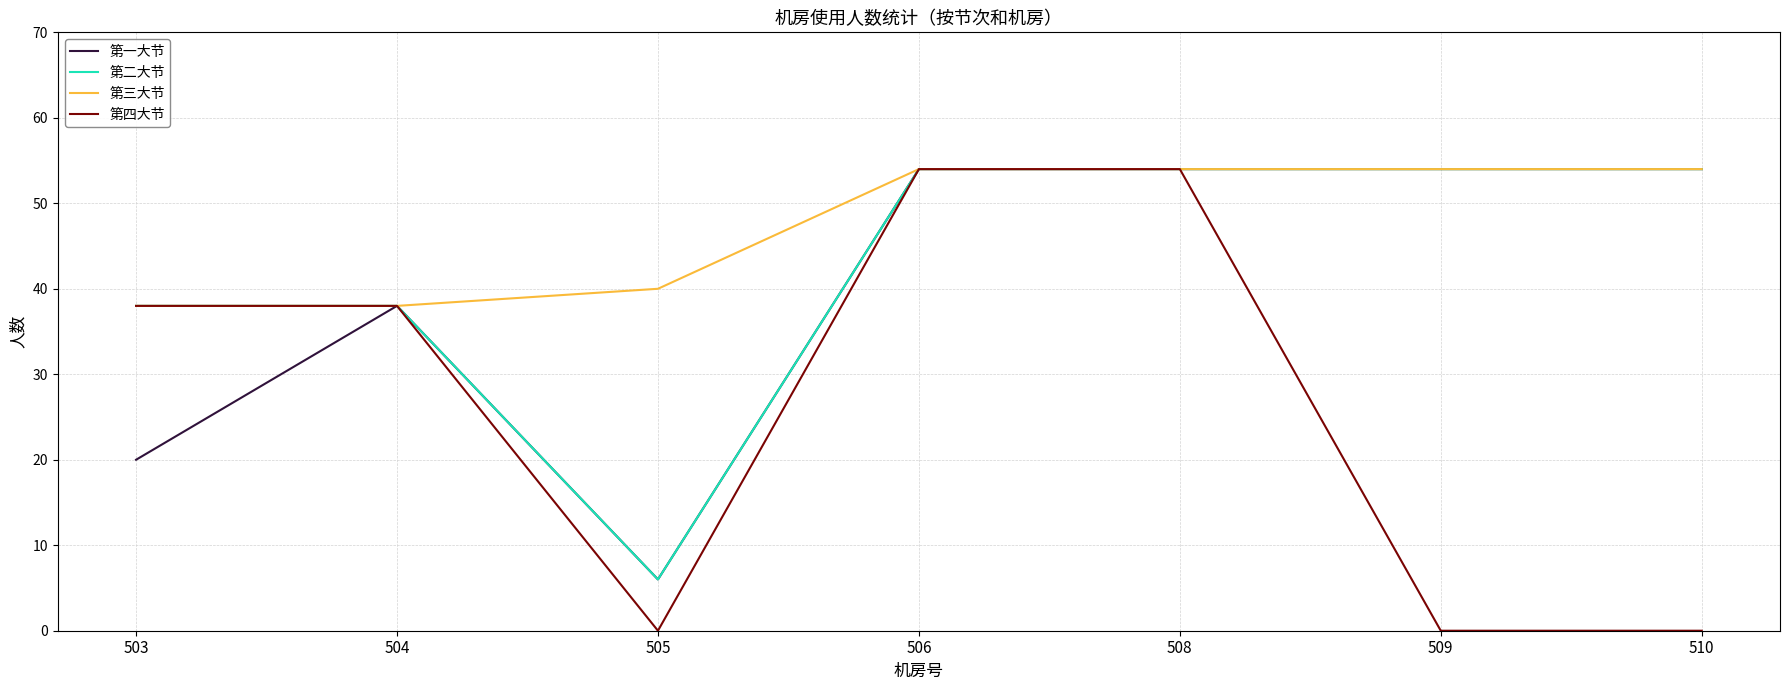

Which series has the largest total across all categories?

第三大节